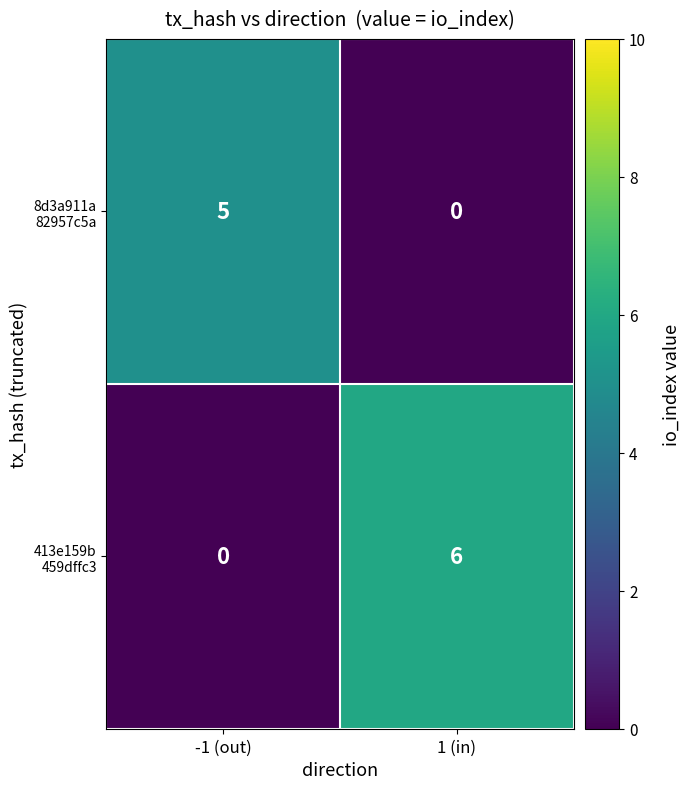

What is the difference between the highest and lowest values at -1 (out)?

5